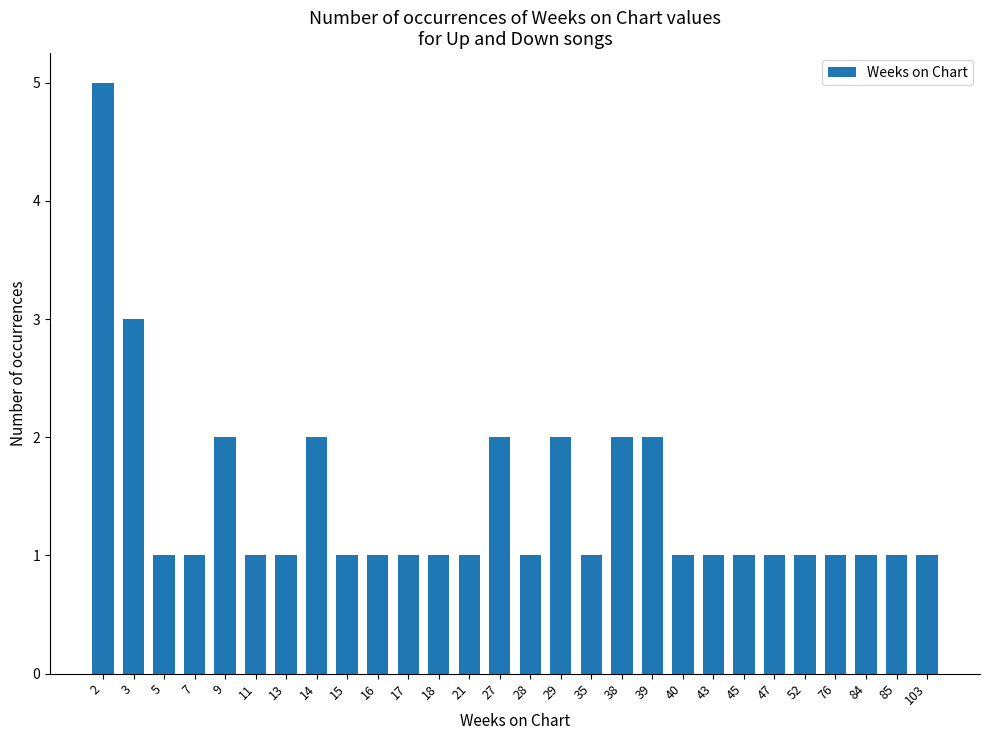

What is the difference between the values at 29 and 2?

3